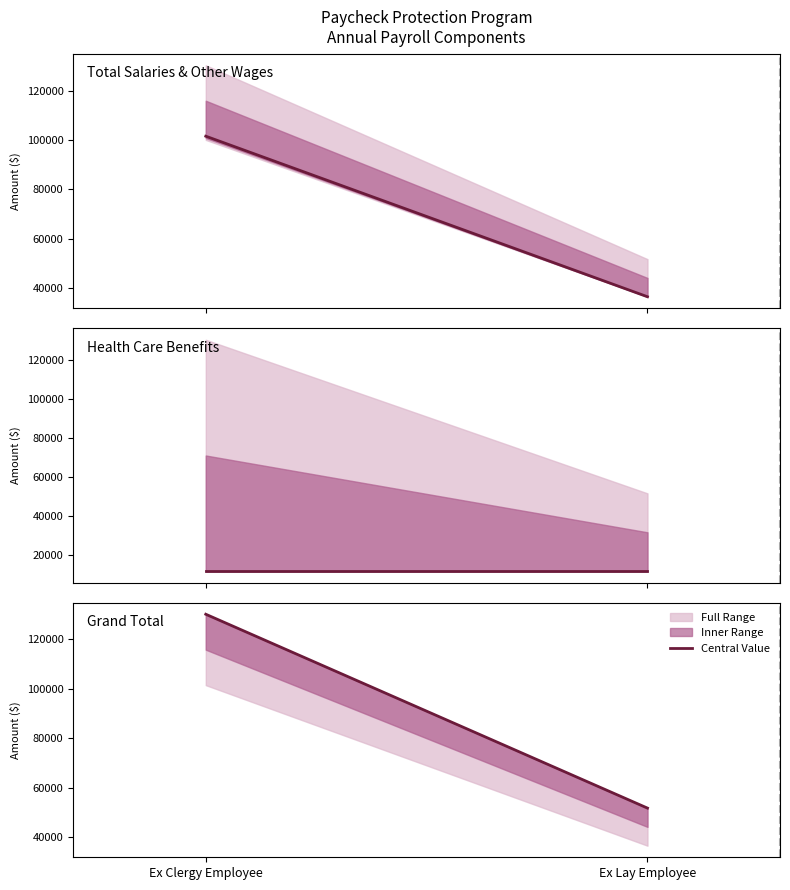

The value of Grand Total at Ex Clergy Employee is 130210. True or false?

True